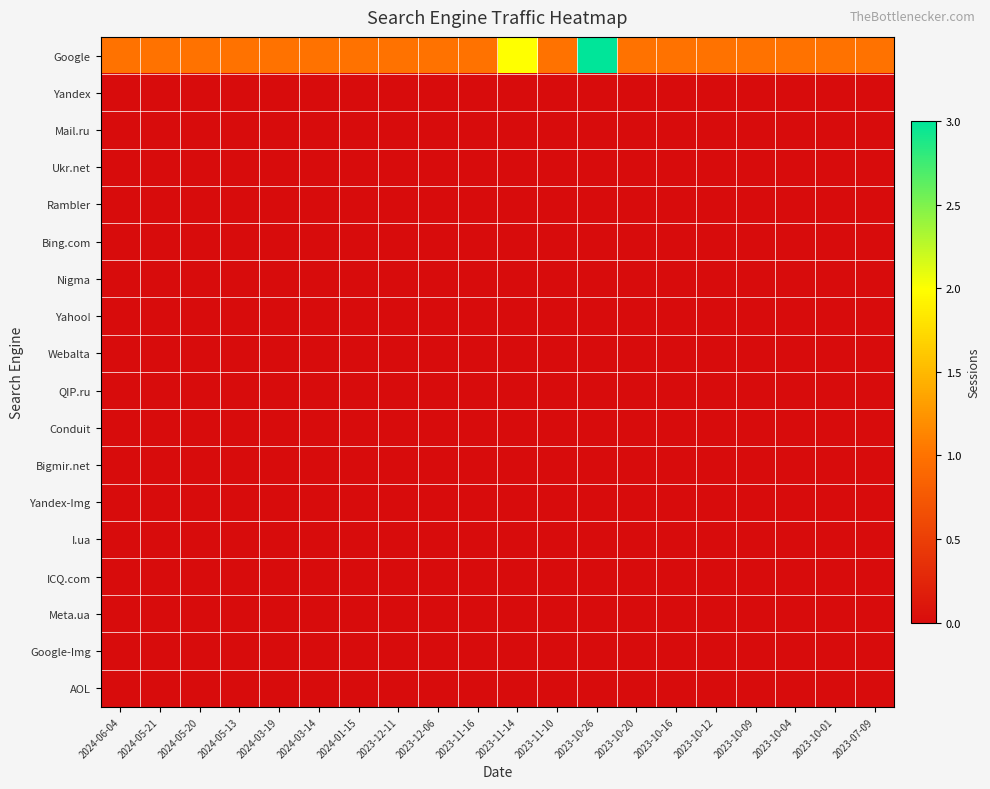

Between 2024-06-04 and 2023-12-06, which is larger?

2024-06-04